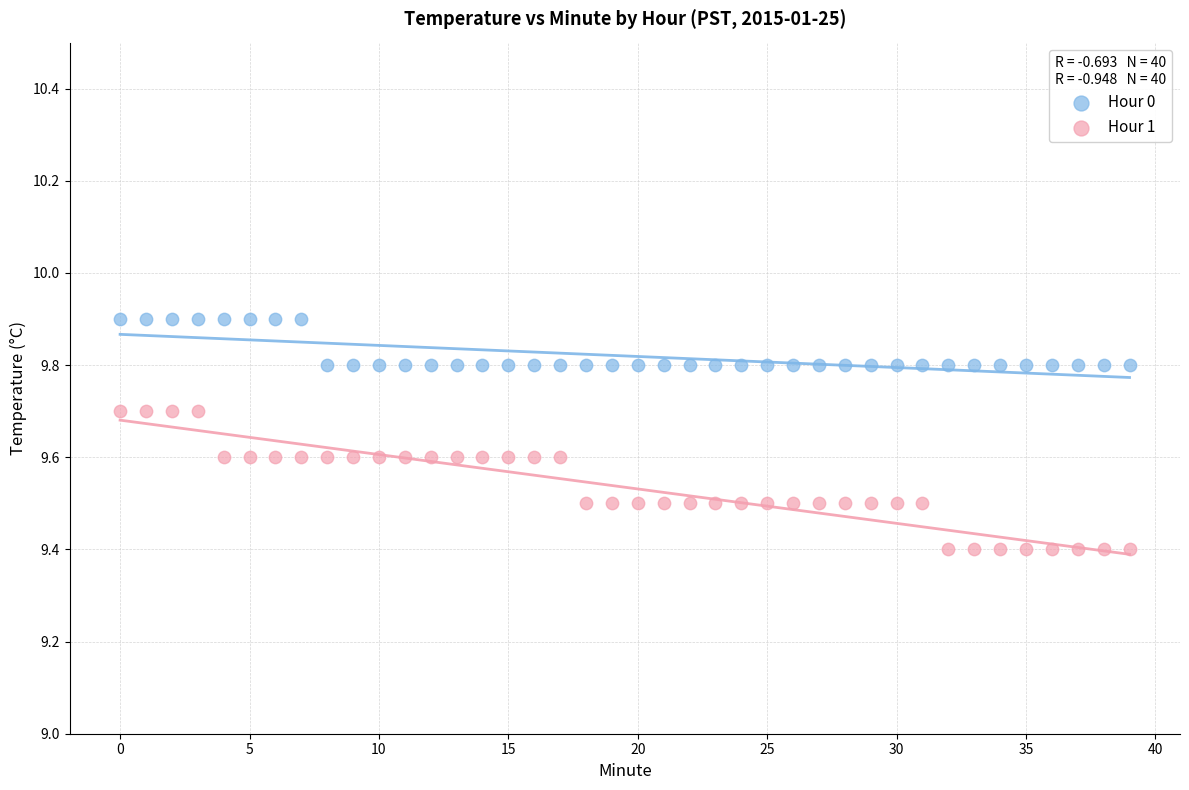

Which series contains the highest Y value?

Hour 0